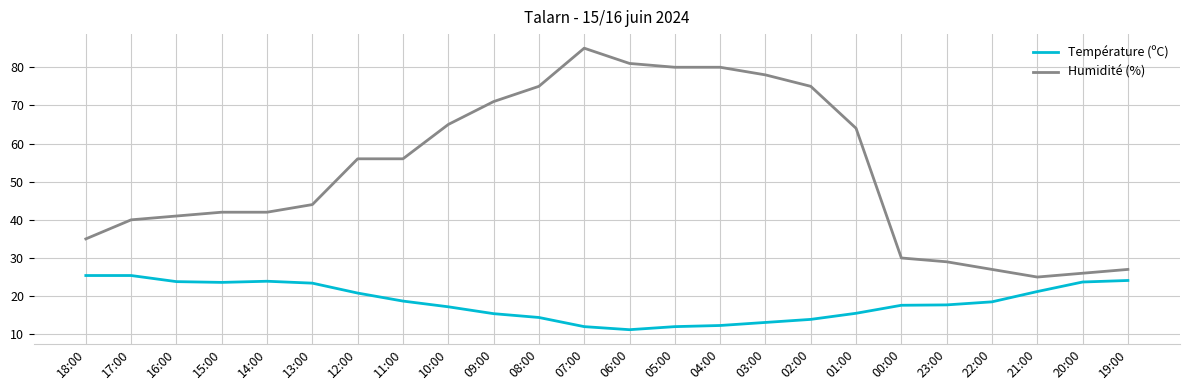

The Humidité (%) series shows 40.4 at 05:00. True or false?

False